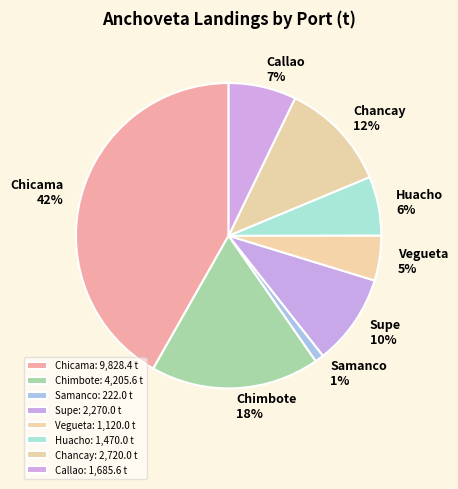

Is there any slice that represents more than half of the pie?

No